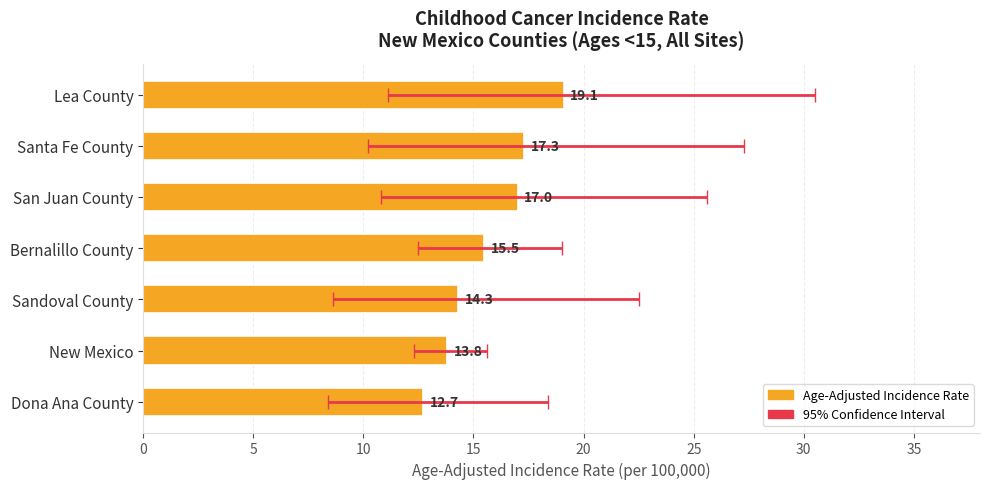

How many distinct data groups are displayed?

1